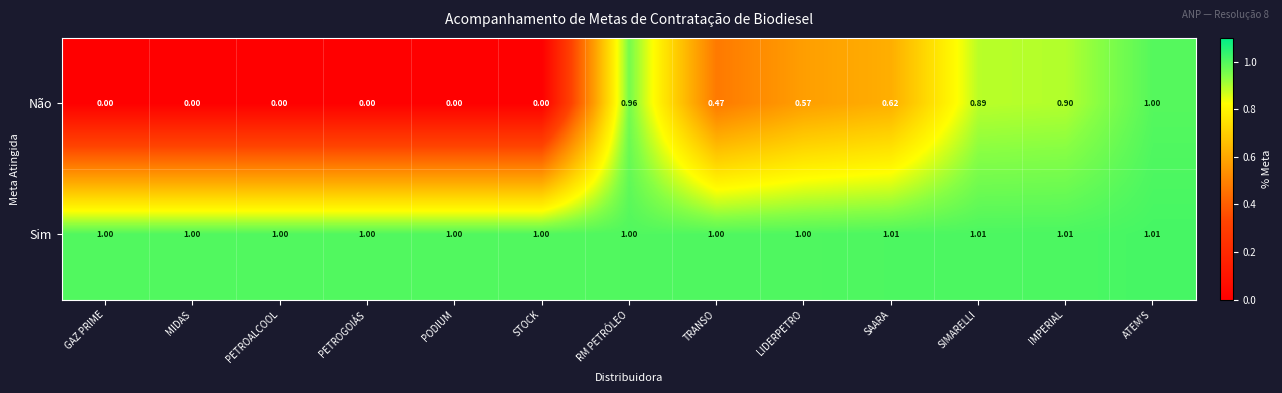

What is the difference between the highest and lowest values at SIMARELLI?

0.1